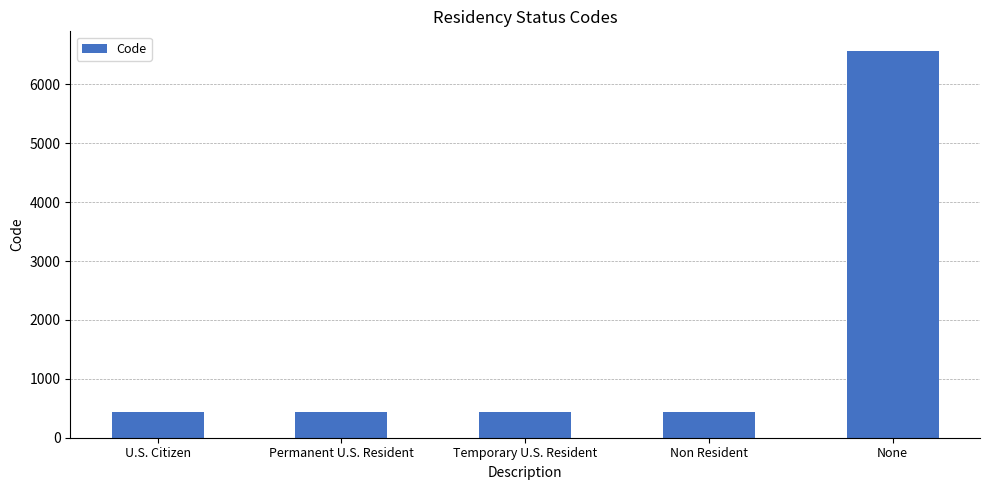

What is the label of the 4th bar from the left?

Non Resident